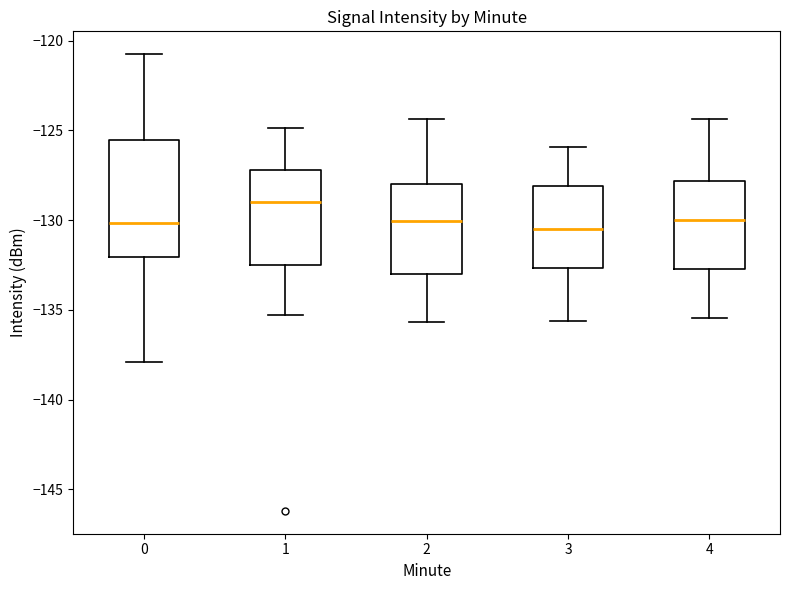

Where is the upper edge of the box at x = 4 on the y-axis? The values are not printed on the chart, so give them approximately, as read against the axis.

-128.0